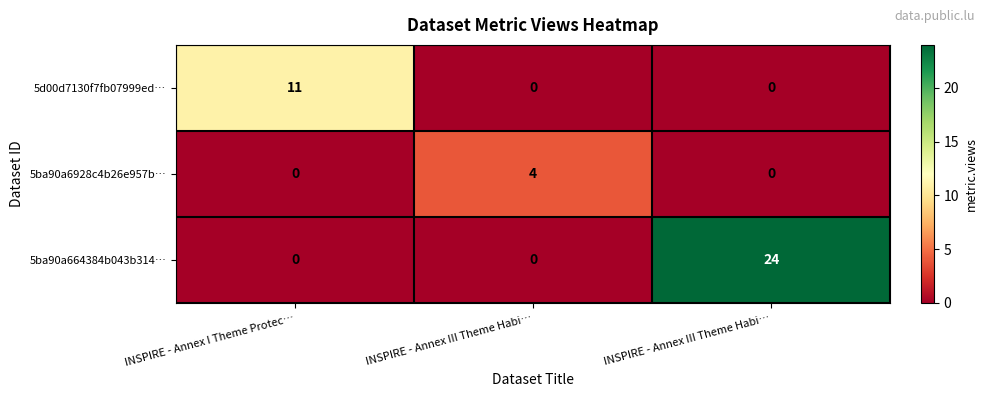

Reading right to left, extract all data points from this chart.

5d00d7130f7fb07999ed…: INSPIRE - Annex III Theme Habi…=0	INSPIRE - Annex III Theme Habi…=0	INSPIRE - Annex I Theme Protec…=11
5ba90a6928c4b26e957b…: INSPIRE - Annex III Theme Habi…=0	INSPIRE - Annex III Theme Habi…=4	INSPIRE - Annex I Theme Protec…=0
5ba90a664384b043b314…: INSPIRE - Annex III Theme Habi…=24	INSPIRE - Annex III Theme Habi…=0	INSPIRE - Annex I Theme Protec…=0